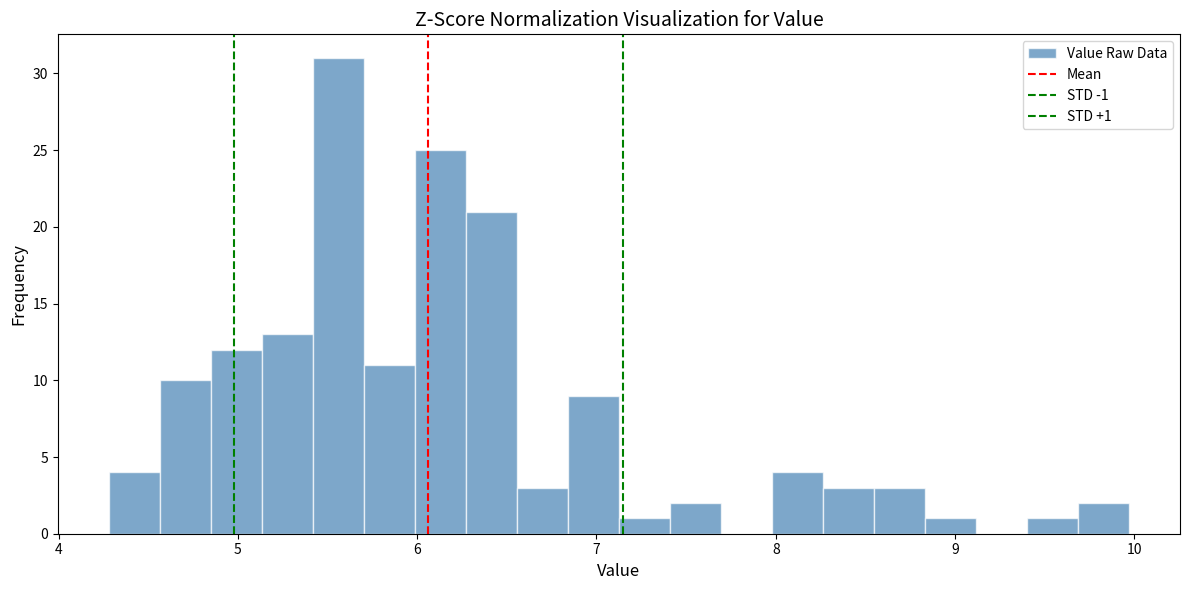

Around what value on the x-axis is the tallest bar? Give the approximate position of its centre, as read against the axis.

5.6